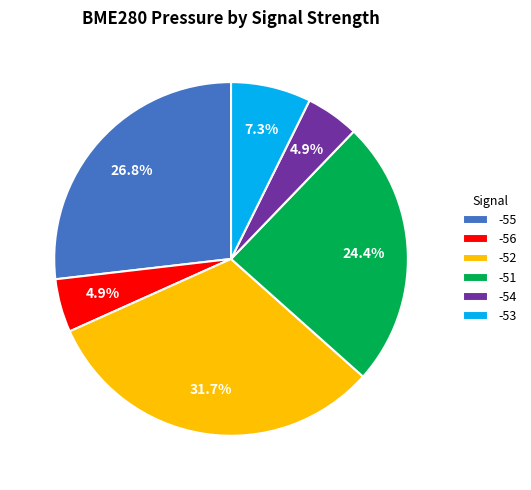

Does -53 represent more than half of the total?

No